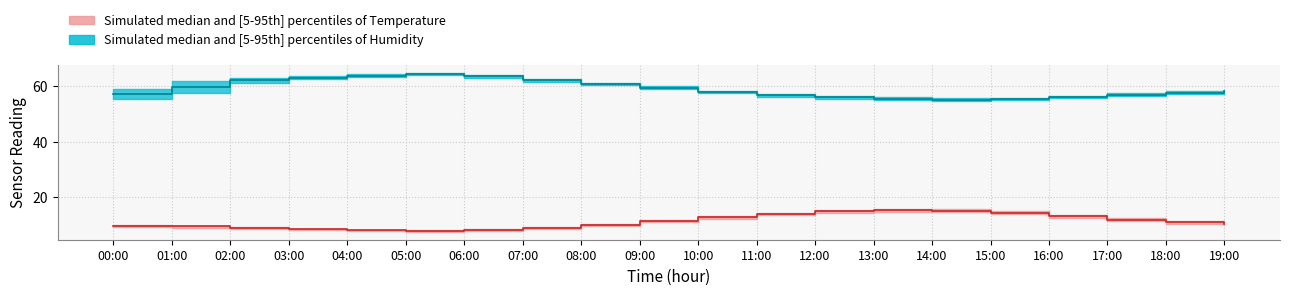

The humidity_median series shows 57.0 at 00:00. True or false?

True